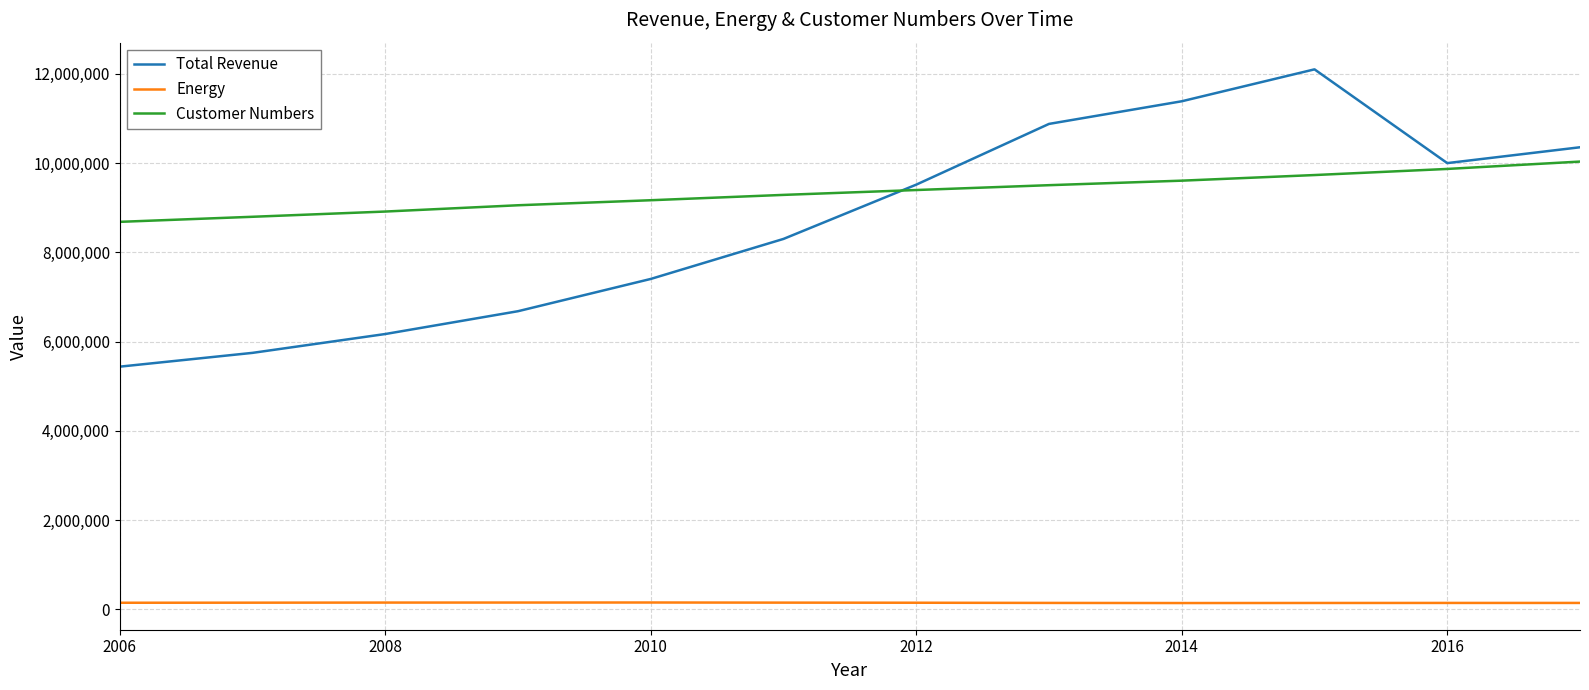

Which series has the widest spread of values?

Total Revenue